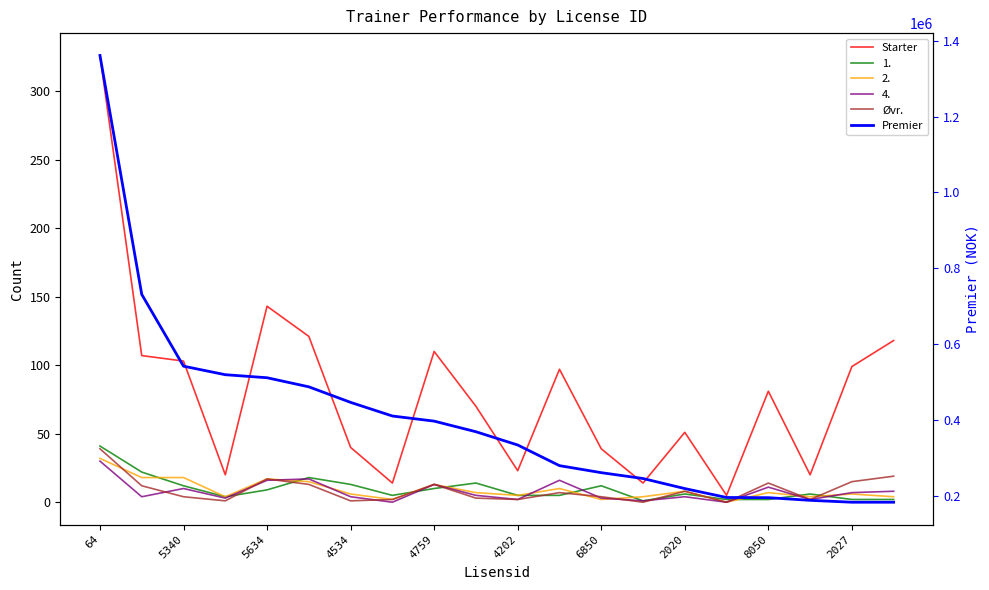

In Starter, how many points are lower than both neighbors (excluding endpoints)?

6